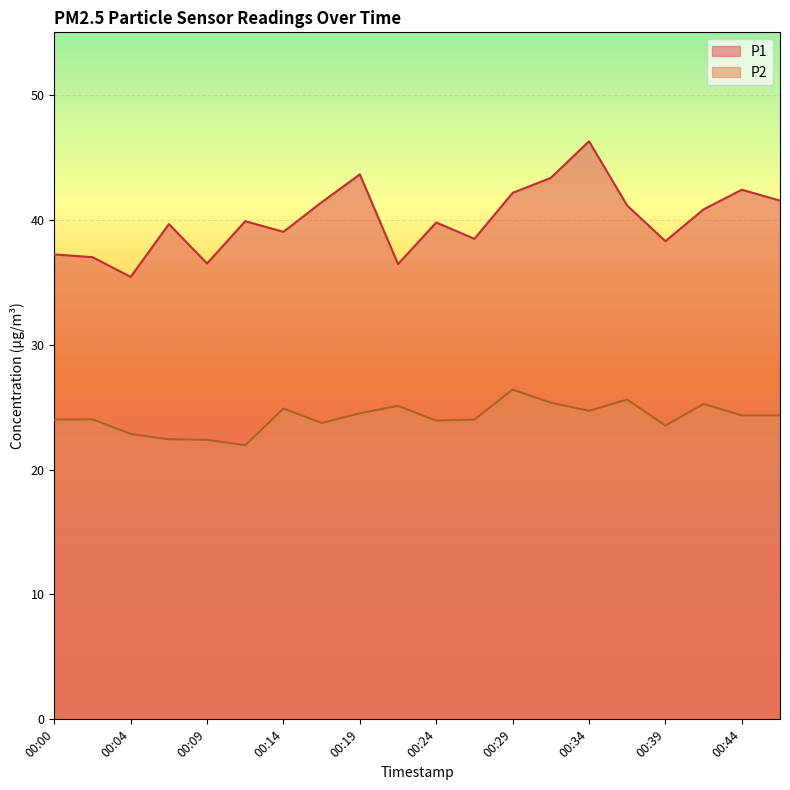

List the series in order of their peak value, lowest first.

P2, P1